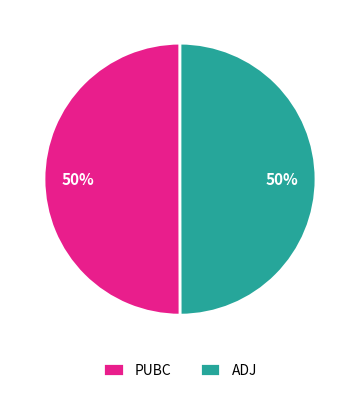

What is the ratio of the value at PUBC to the value at ADJ?

1.0